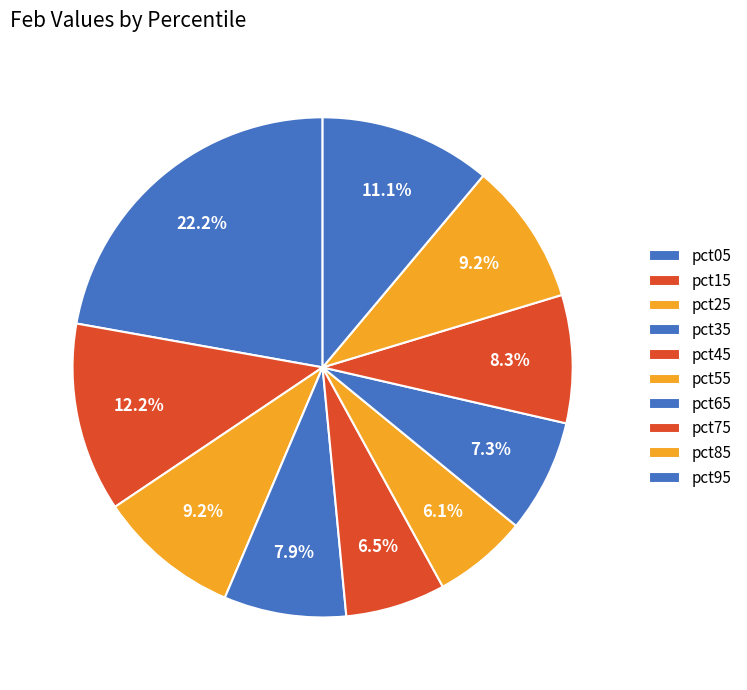

How many segments does this pie chart have?

10